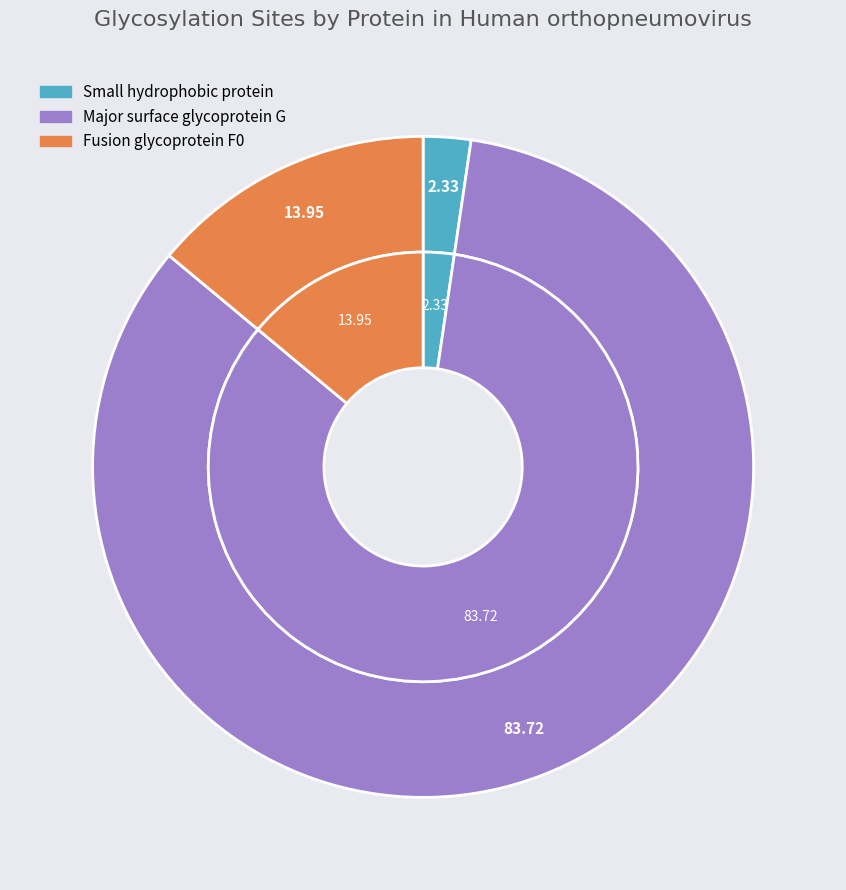

True or false: Fusion glycoprotein F0 accounts for 14% of the total.

True